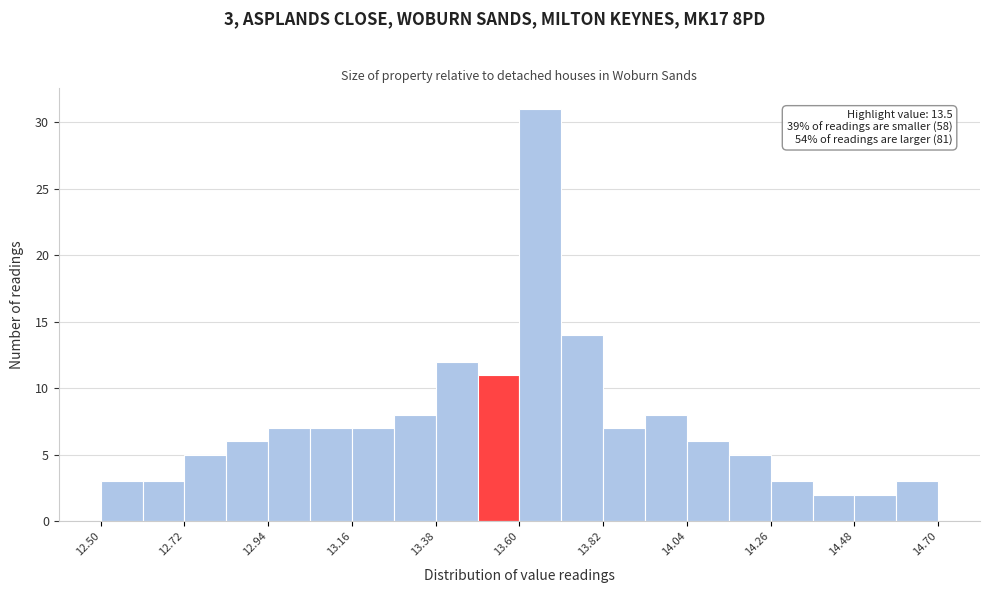

Read against the x-axis, roughly where is the centre of the tallest bar?

13.65